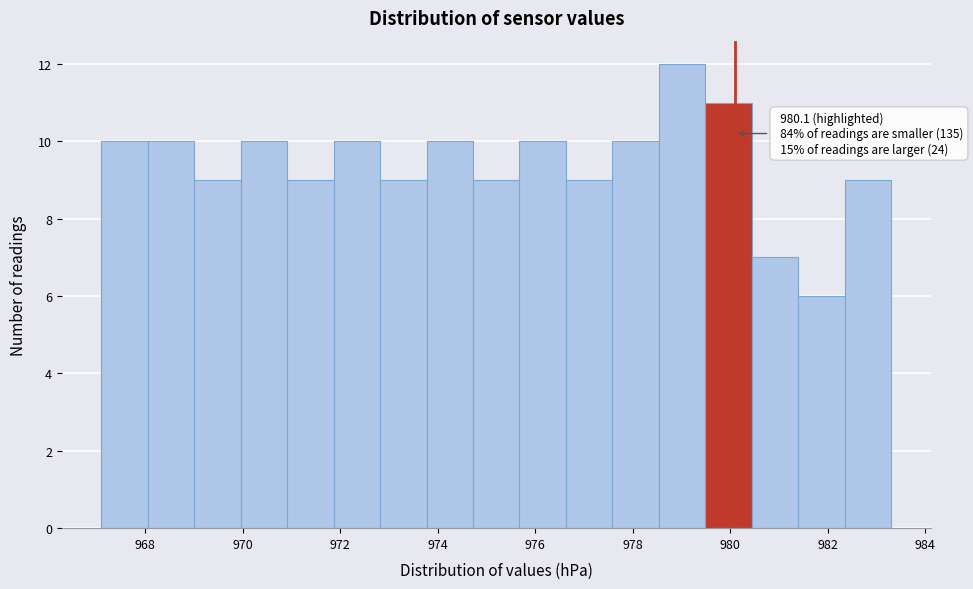

Over which range of the x-axis is the bar tallest?

978.6 to 979.4